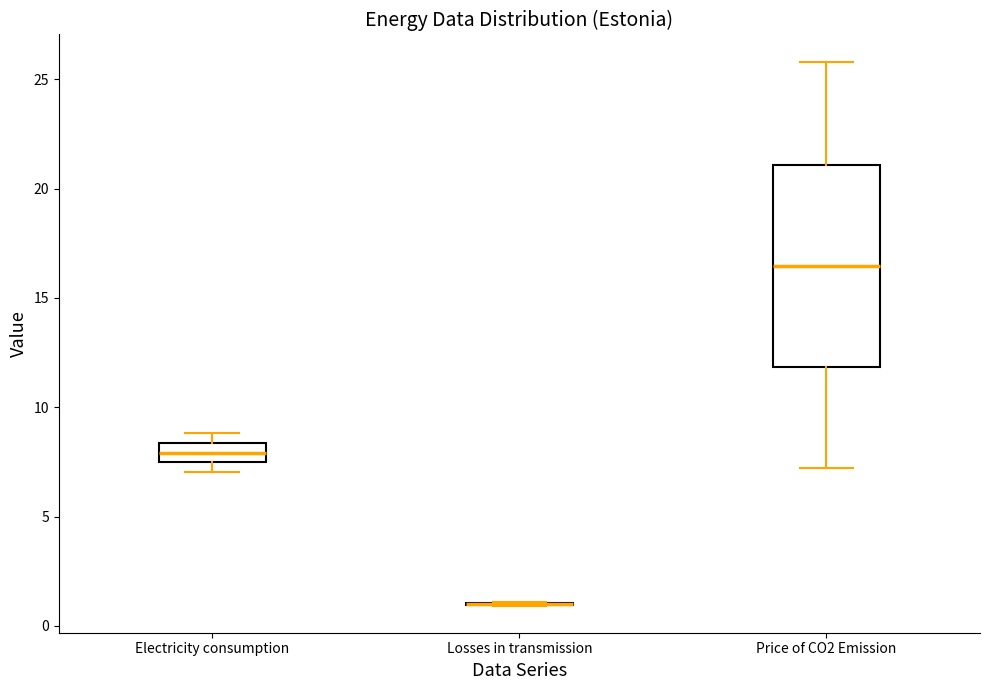

Comparing the boxes themselves (not the whiskers), which one is the tallest?

Price of CO2 Emission